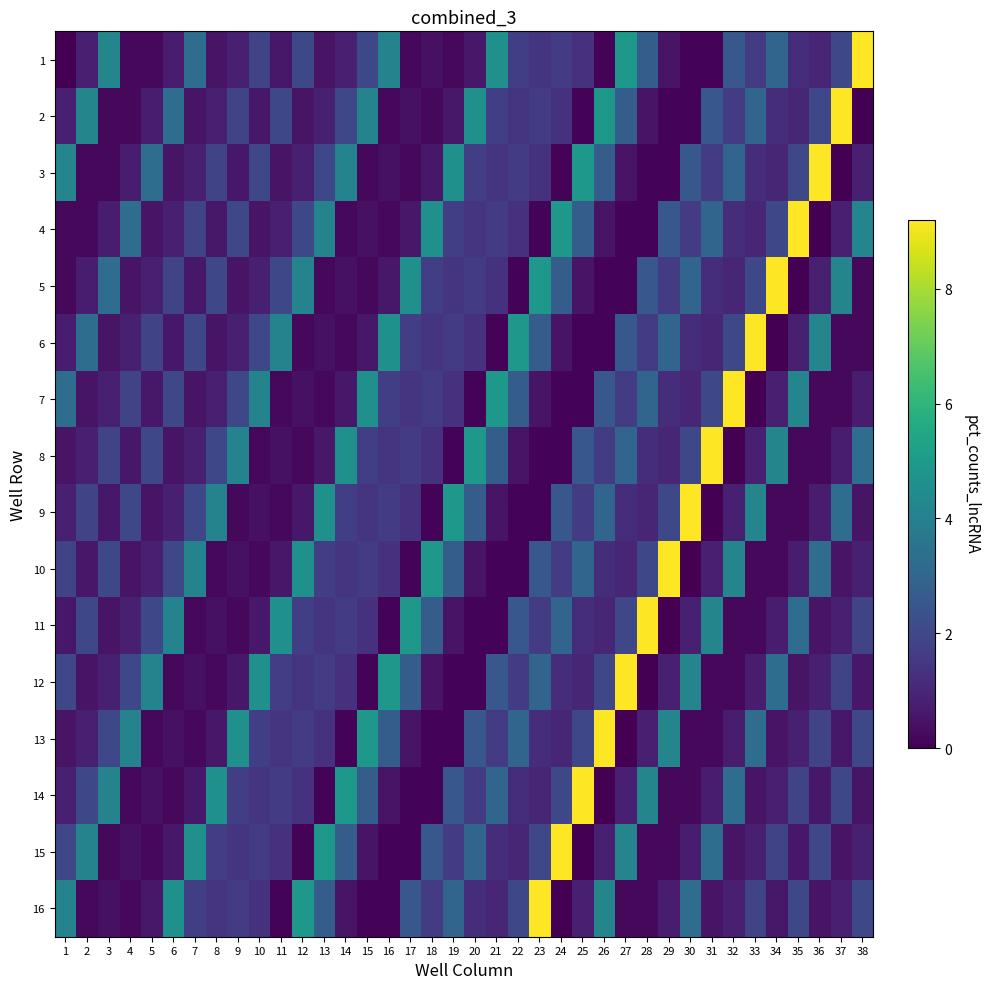

What is the spread (max minus min) of values at 31?

9.2